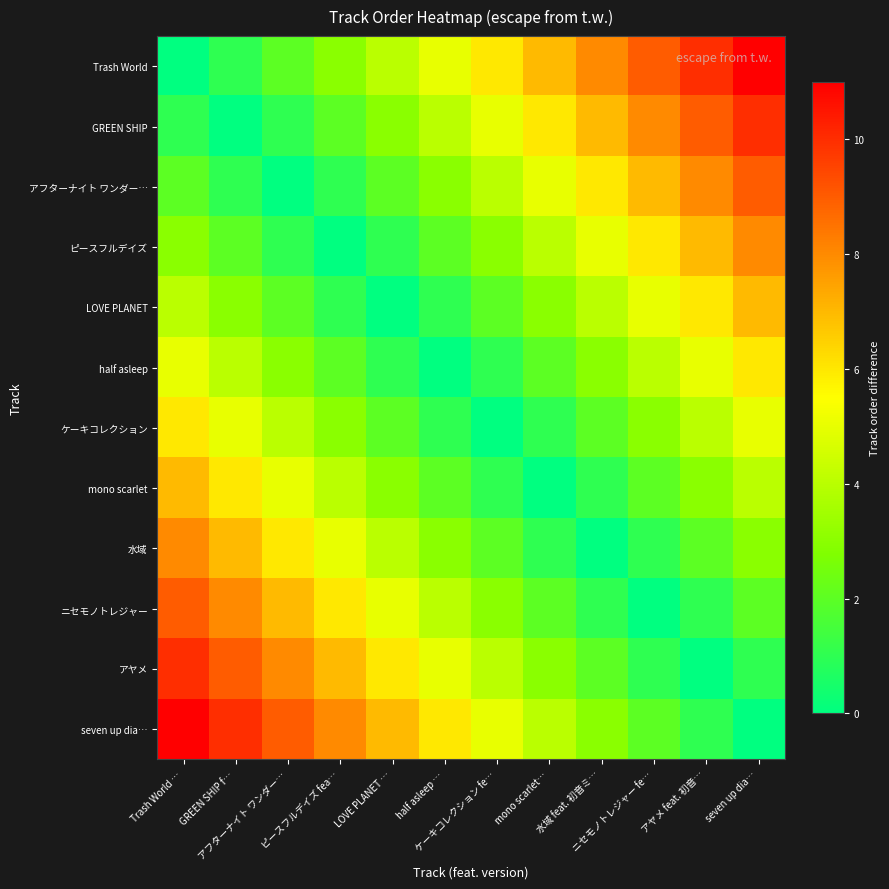

How many categories are shown in the chart?

12